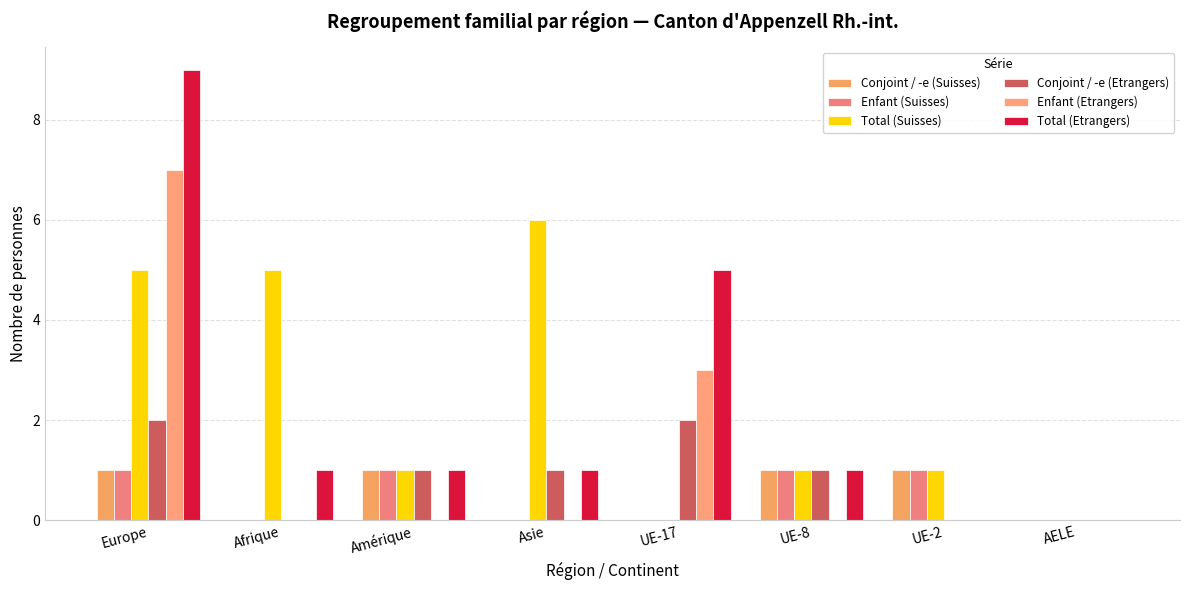

Reading right to left, list all the values displayed in this chart.

Conjoint / -e (Suisses): 0	1	1	0	0	1	0	1
Enfant (Suisses): 0	1	1	0	0	1	0	1
Total (Suisses): 0	1	1	0	6	1	5	5
Conjoint / -e (Etrangers): 0	0	1	2	1	1	0	2
Enfant (Etrangers): 0	0	0	3	0	0	0	7
Total (Etrangers): 0	0	1	5	1	1	1	9